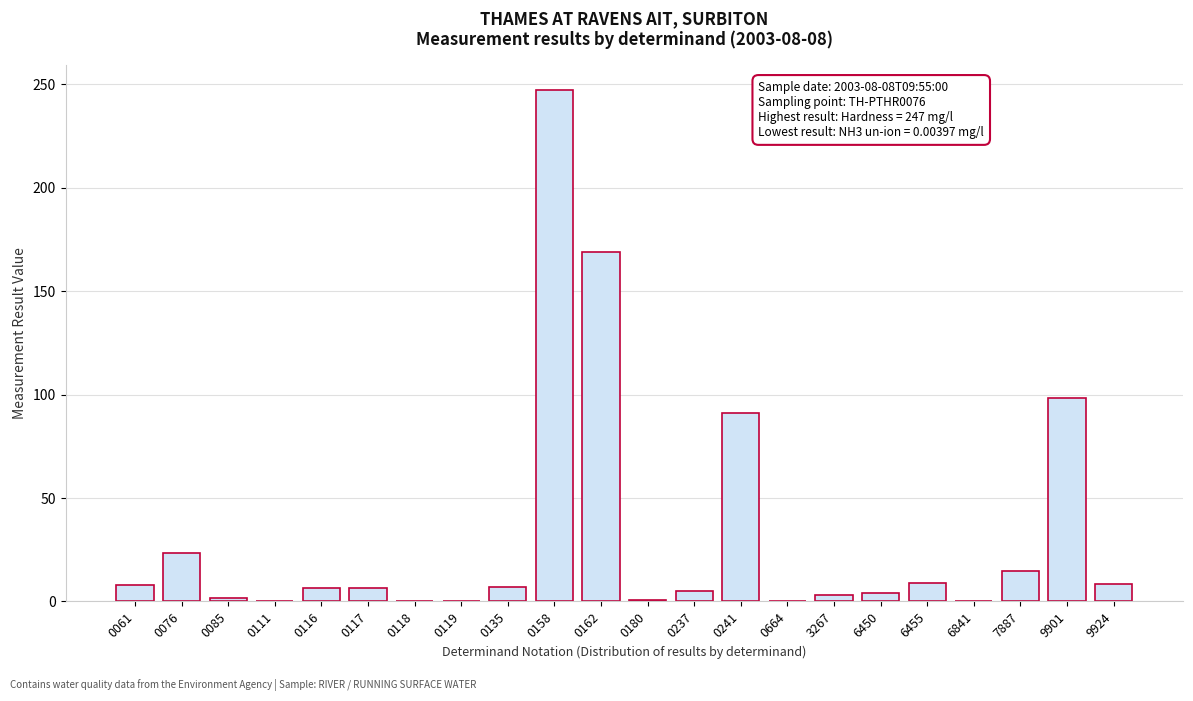

What is the sum of all values?

702.2